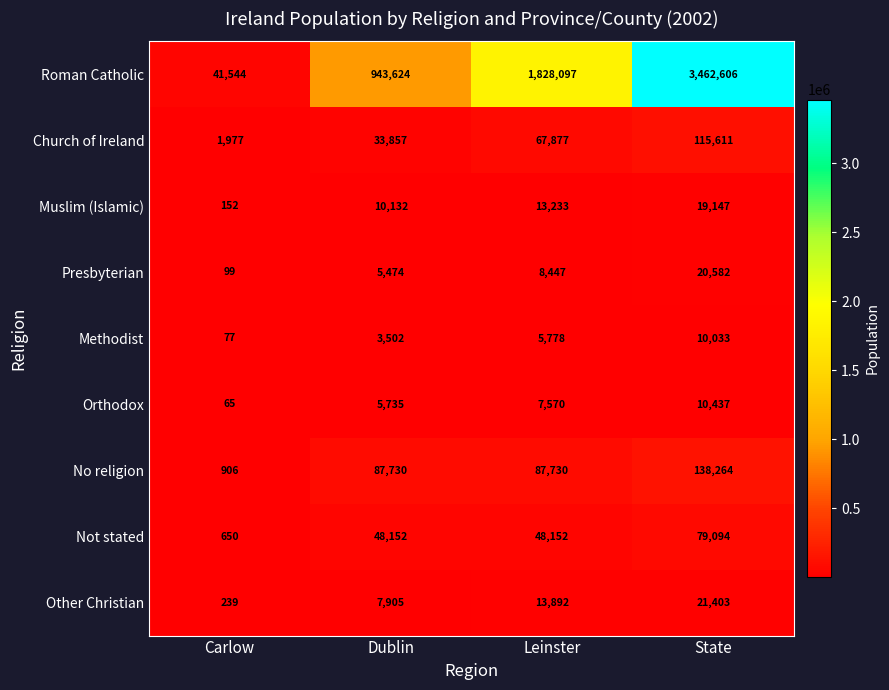

What is the maximum value for Church of Ireland?

115611